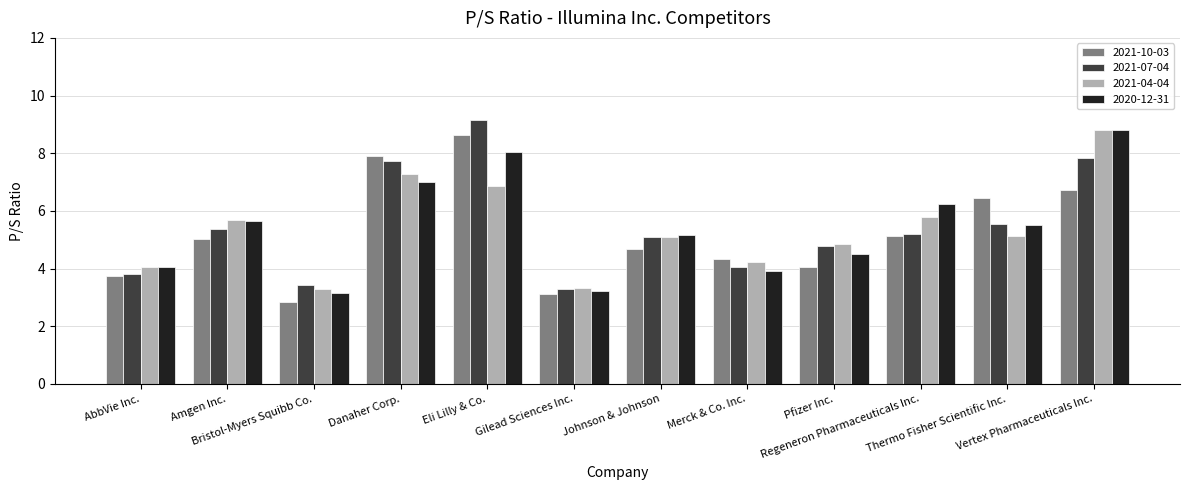

What is the highest value of the 2021-07-04 series?

9.2